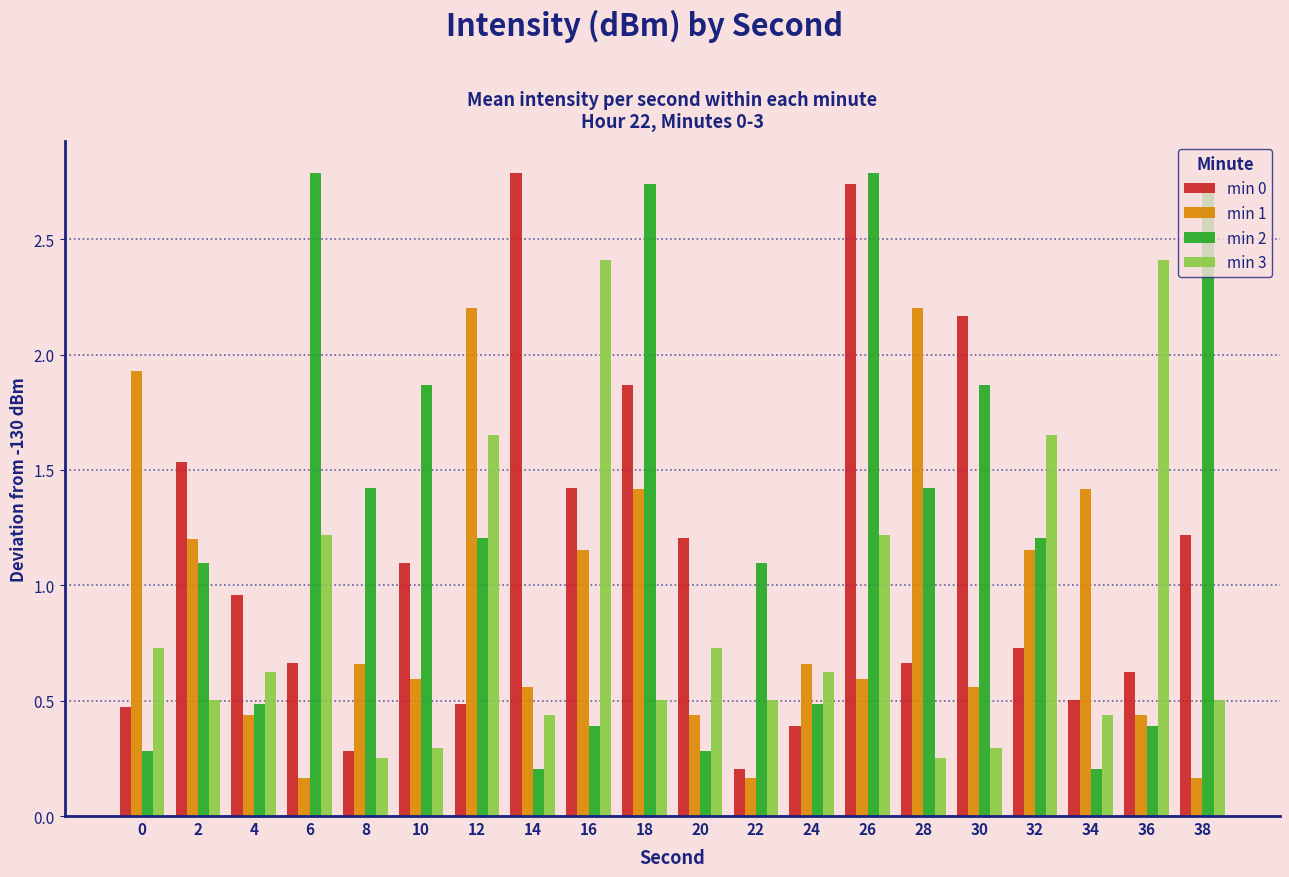

Are the bars horizontal?

No